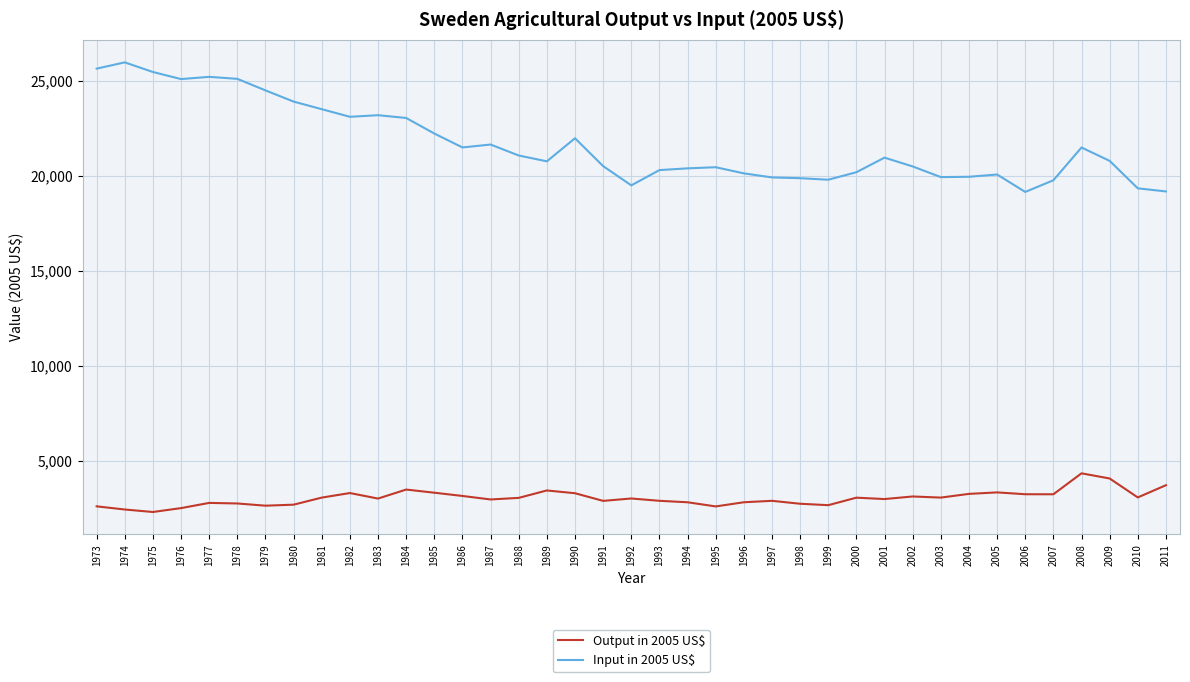

What is the minimum value for Input in 2005 US$?

19142.3